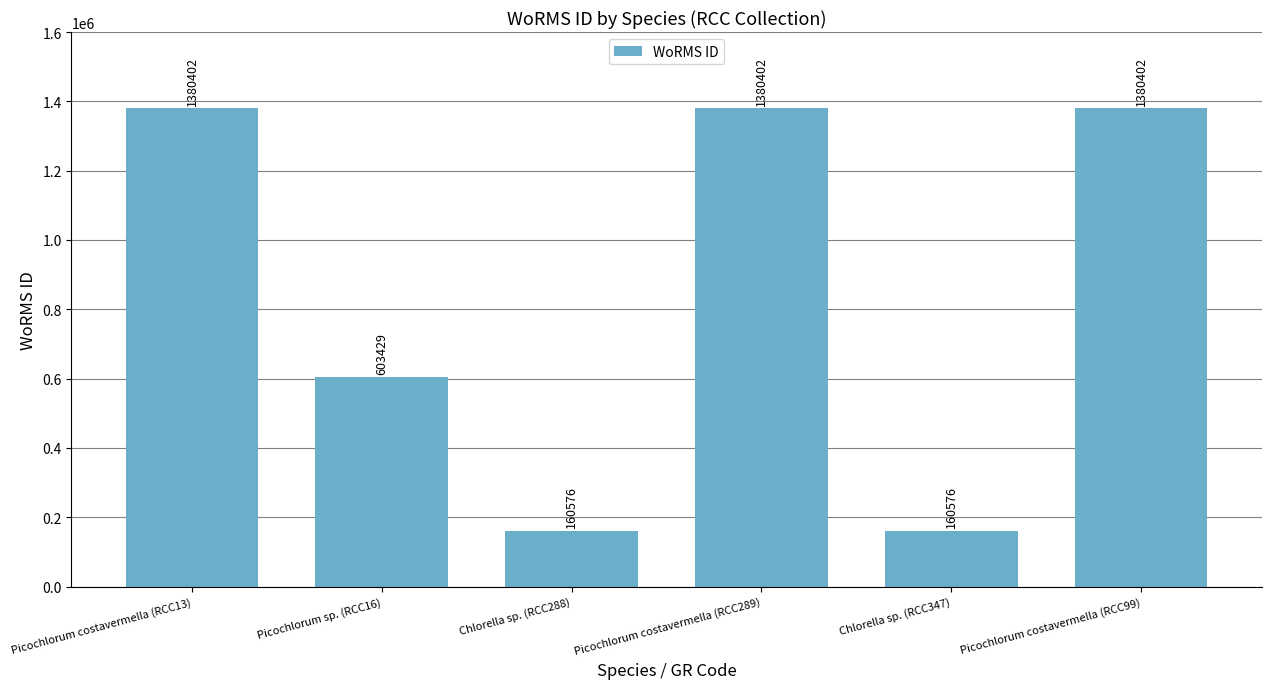

What is the greatest value displayed?

1380402